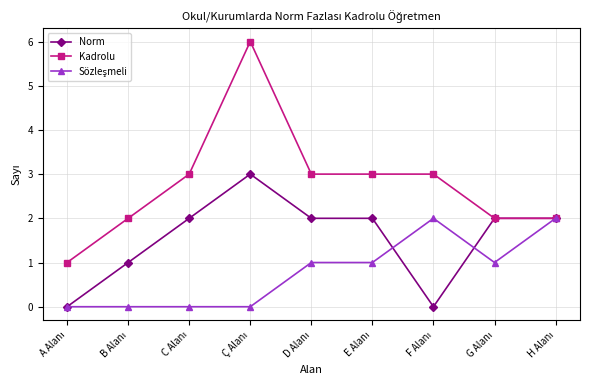

Which series has the widest spread of values?

Kadrolu